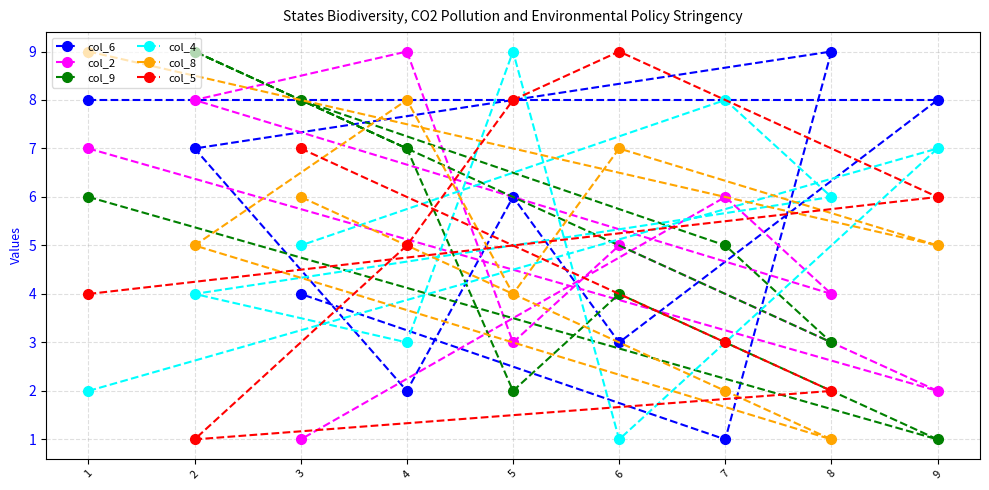

Which series changed the most between 2 and 8?

col_9